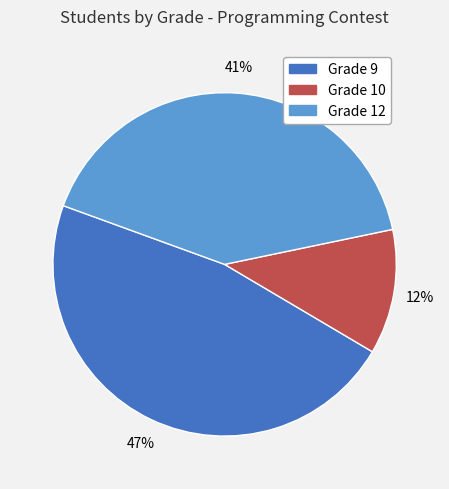

Between Grade 12 and Grade 9, which is larger?

Grade 9